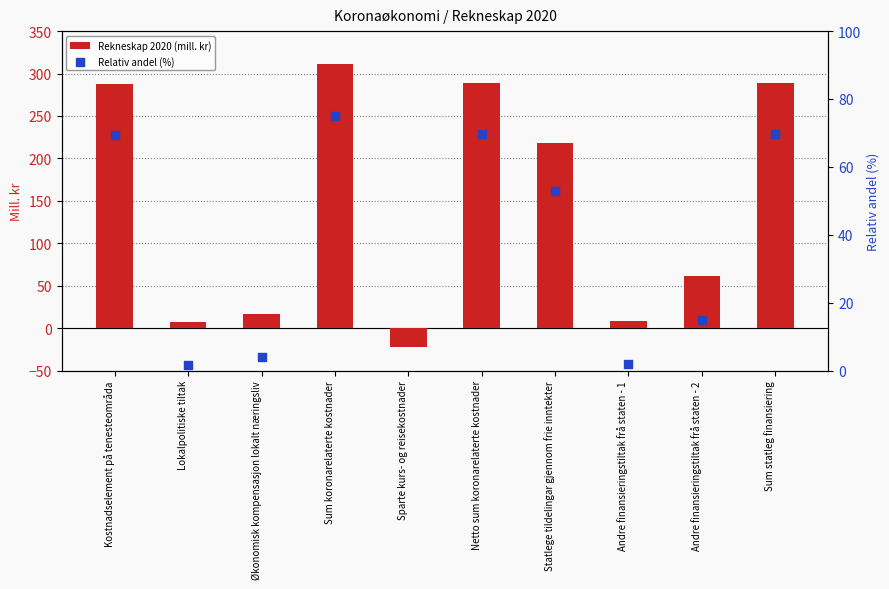

Is the value of Rekneskap 2020 (mill. kr) at Statlege tildelingar gjennom frie inntekter greater than the value of Relativ andel (%) at Sum koronarelaterte kostnader?

Yes